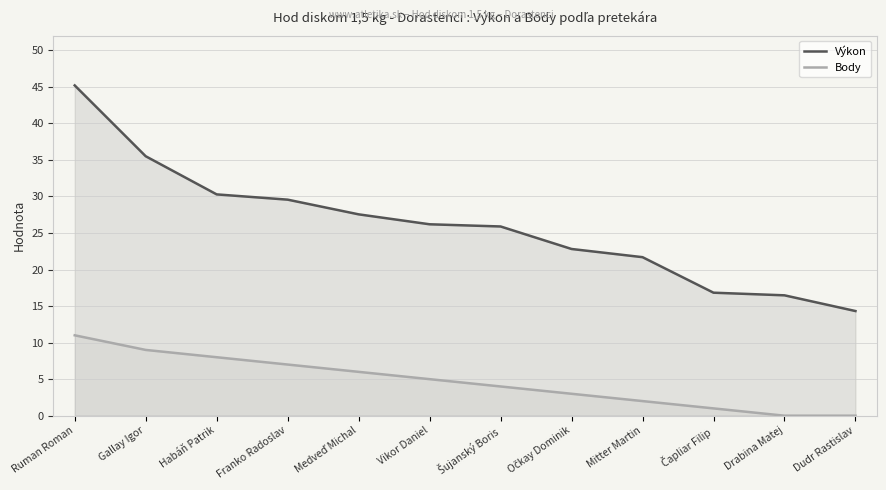

What is the value of the Výkon point at the 9th from the left?

21.7